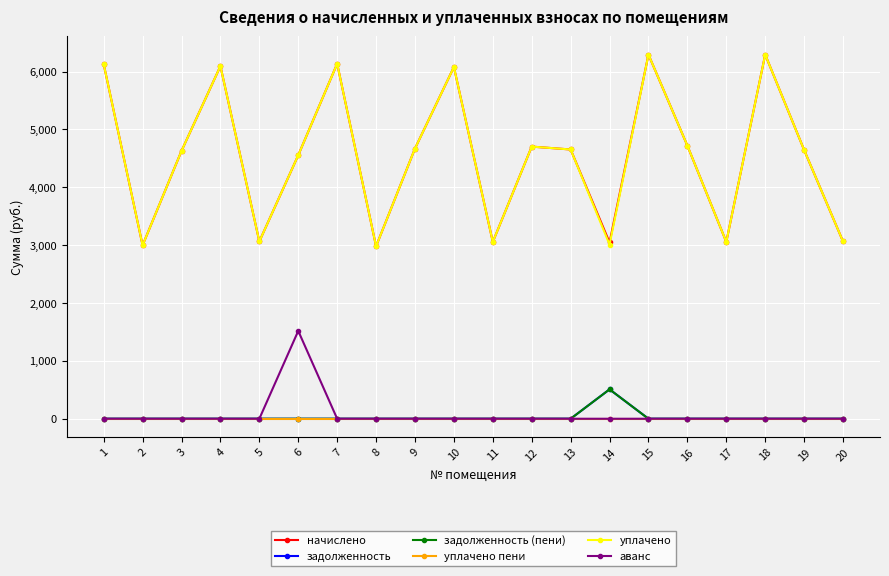

Does the chart have visible grid lines?

Yes